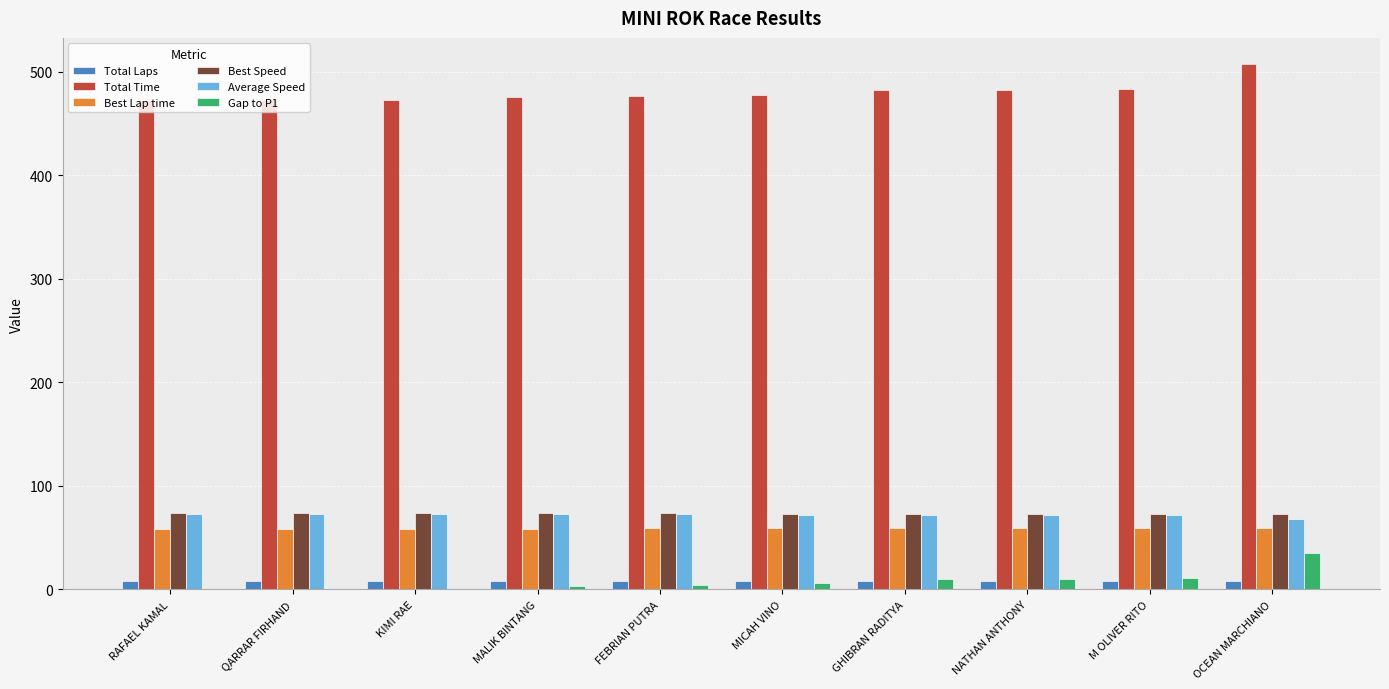

Is it true that Total Time equals 472.4 at QARRAR FIRHAND?

True